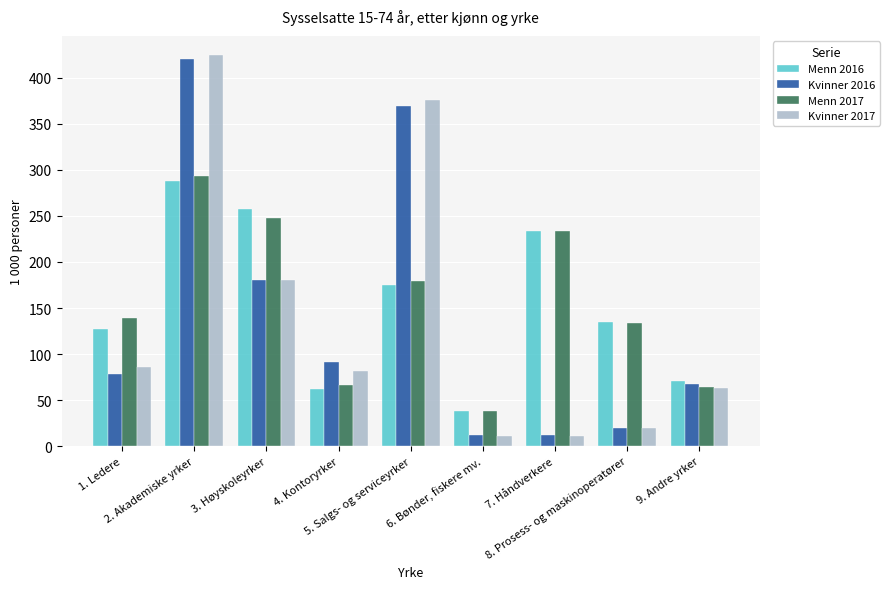

What is the sum of the Kvinner 2016 values at 9. Andre yrker and 5. Salgs- og serviceyrker?

437